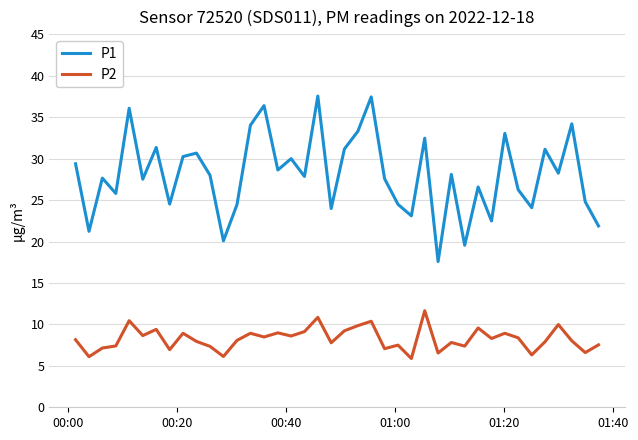

In P1, how many points are lower than both neighbors (excluding endpoints)?

14